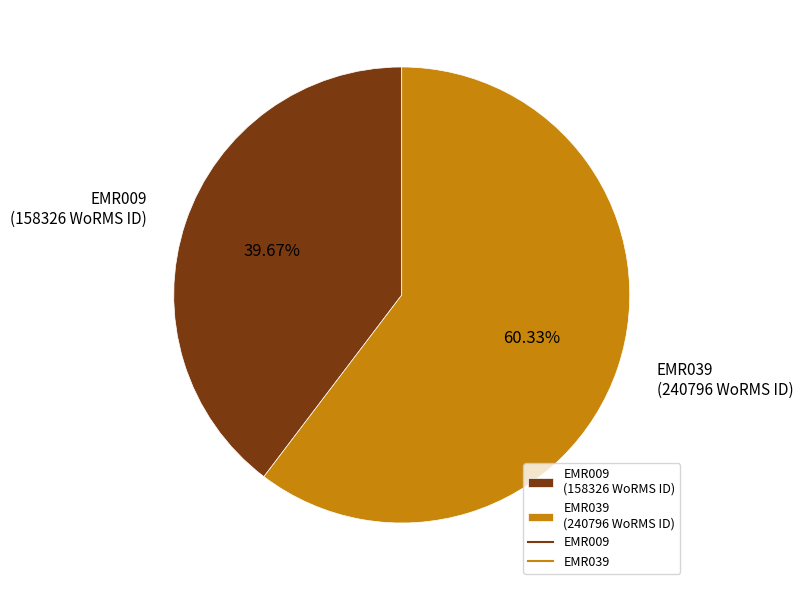

What is the ratio of the value at EMR009 (158326 WoRMS ID) to the value at EMR039 (240796 WoRMS ID)?

0.7